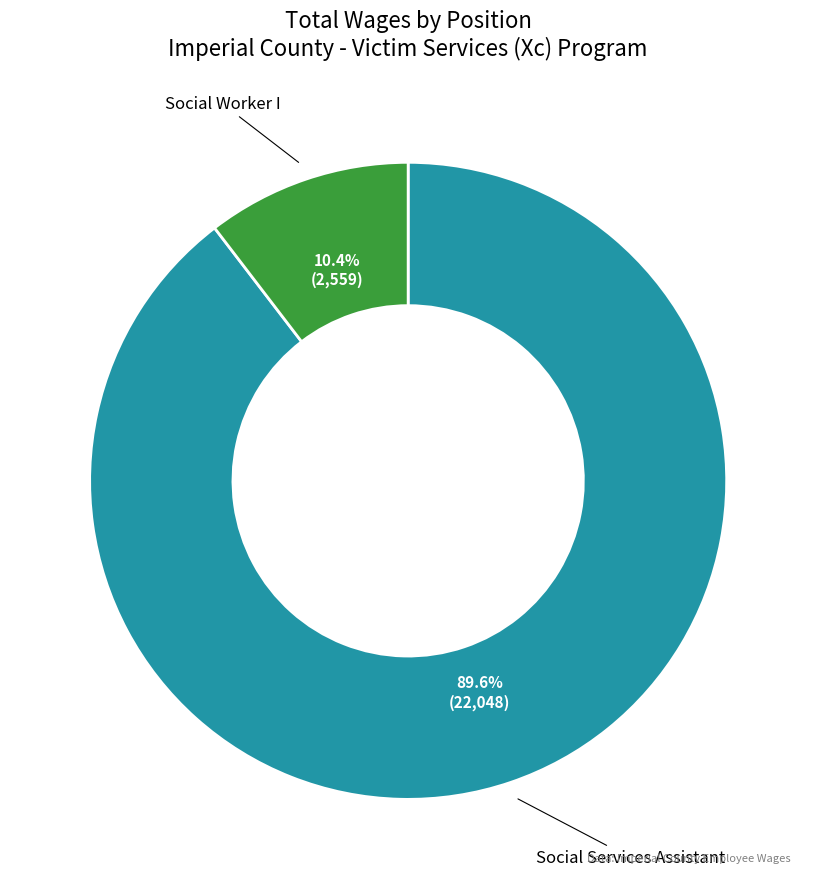

Rank the categories by value from lowest to highest.

Social Worker I, Social Services Assistant